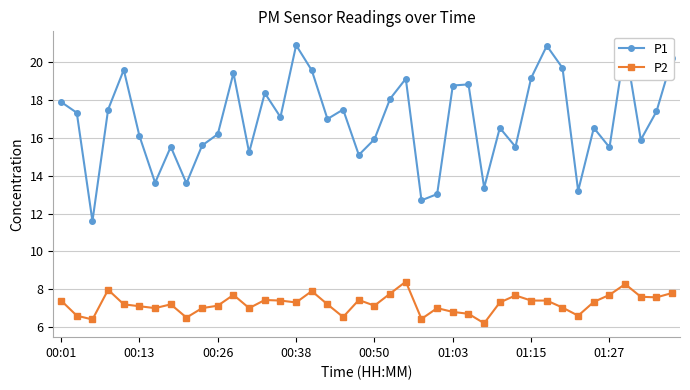

How many lines are shown in the chart?

2